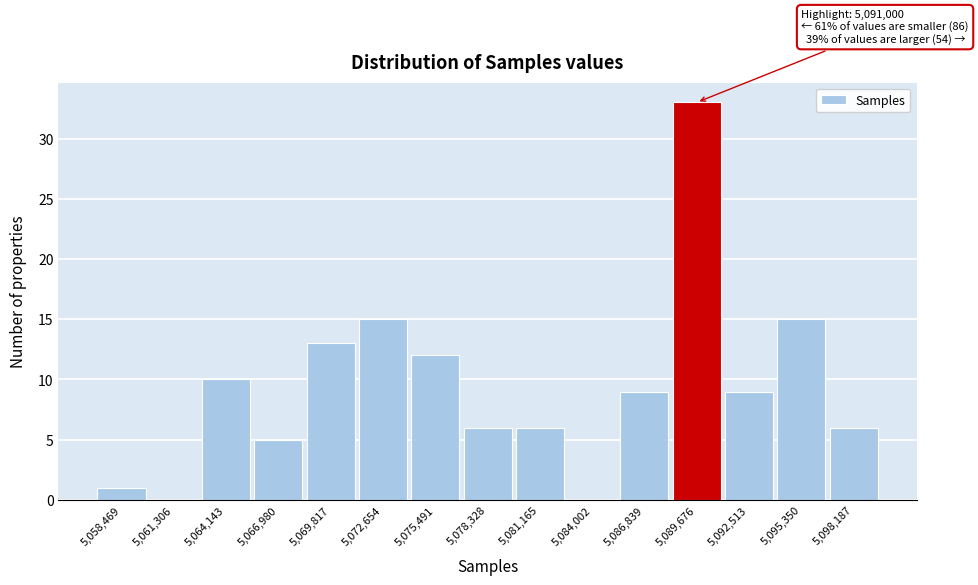

Reading left to right, extract all data points from this chart.

5,058,469=1	5,061,306=0	5,064,143=10	5,066,980=5	5,069,817=13	5,072,654=15	5,075,491=12	5,078,328=6	5,081,165=6	5,084,002=0	5,086,839=9	5,089,676=33	5,092,513=9	5,095,350=15	5,098,187=6